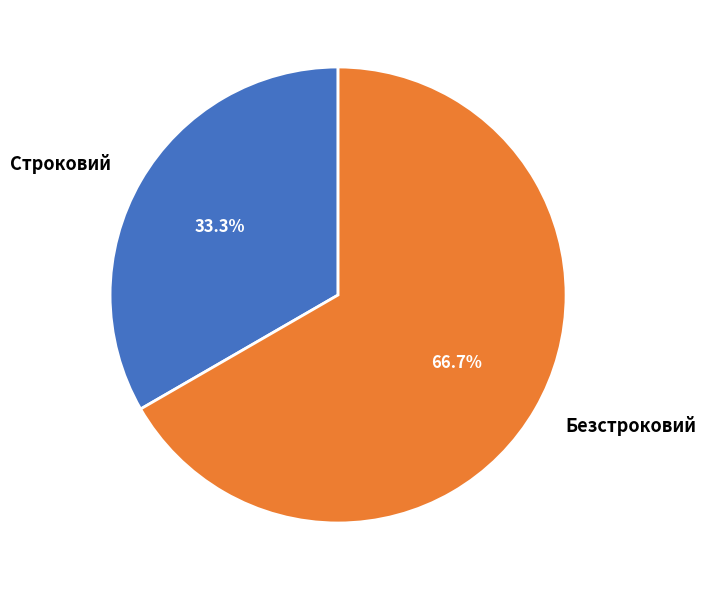

Which has a higher value, Строковий or Безстроковий?

Безстроковий